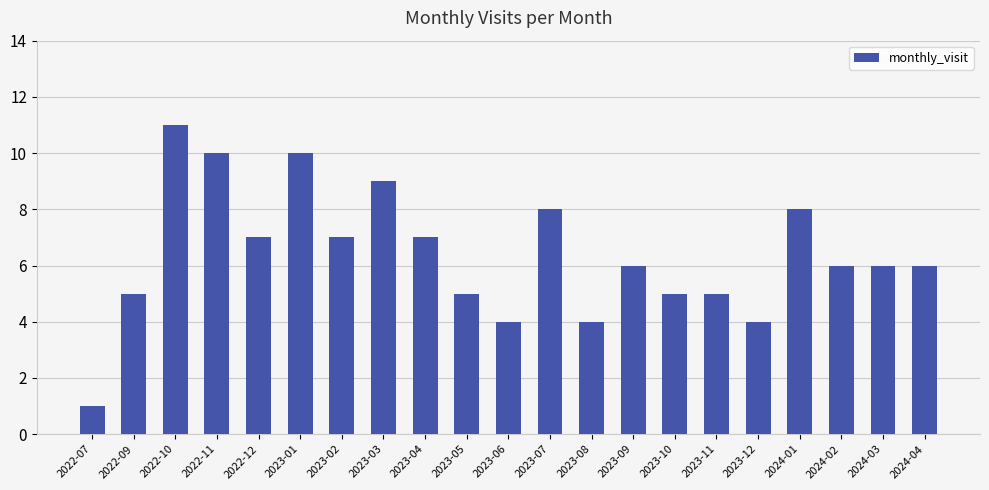

What is the average value?

6